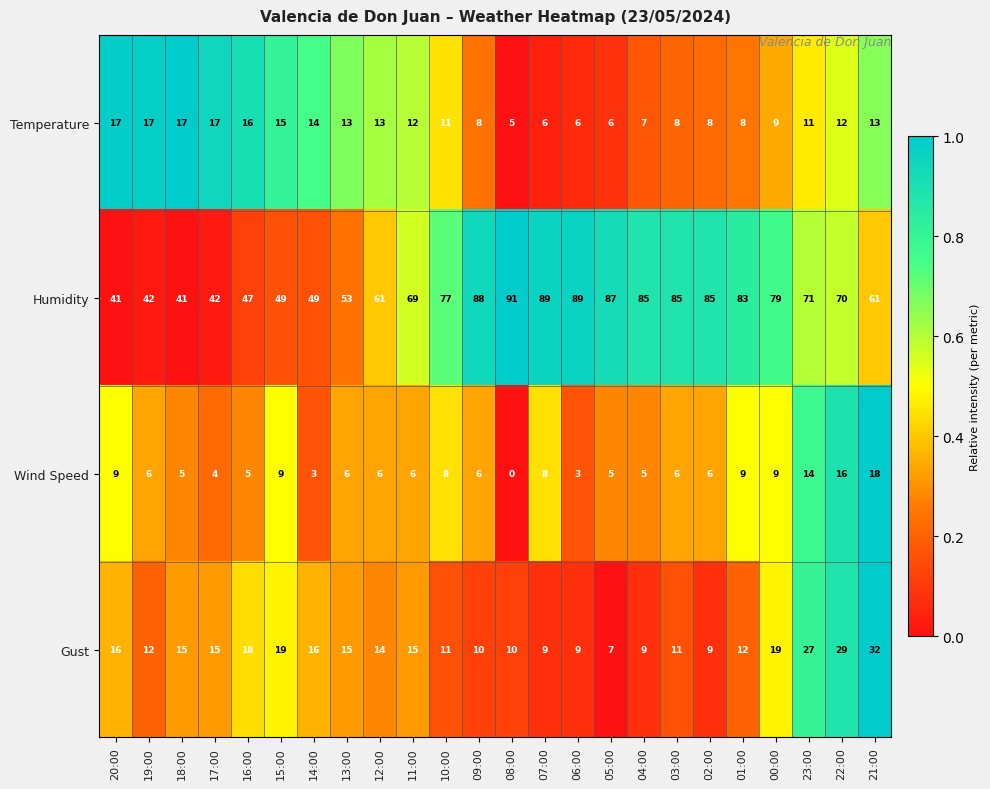

True or false: Humidity has a value of 11 at 18:00.

False